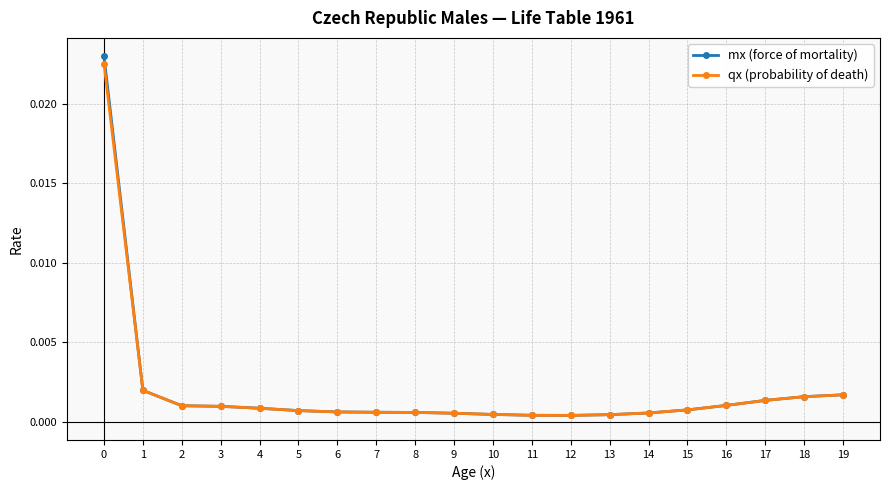

At how many categories does at least one series exceed 0?

20